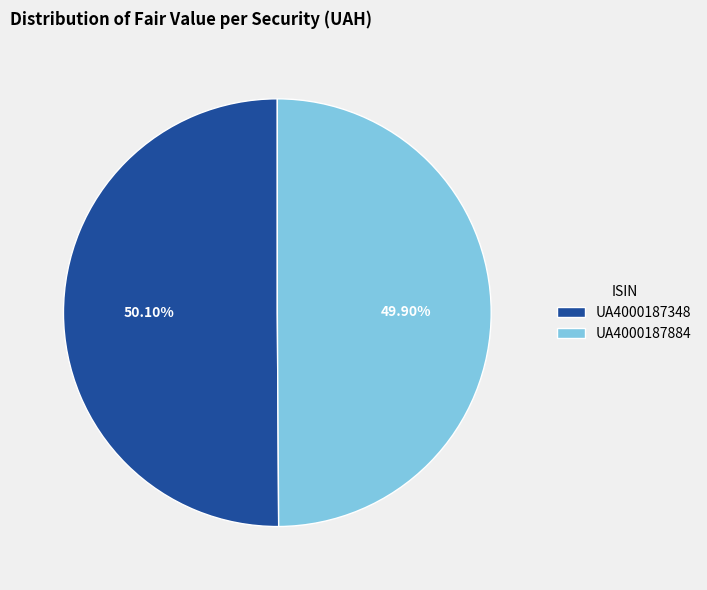

Approximately how many times larger is the value at UA4000187884 compared to UA4000187348?

1.0